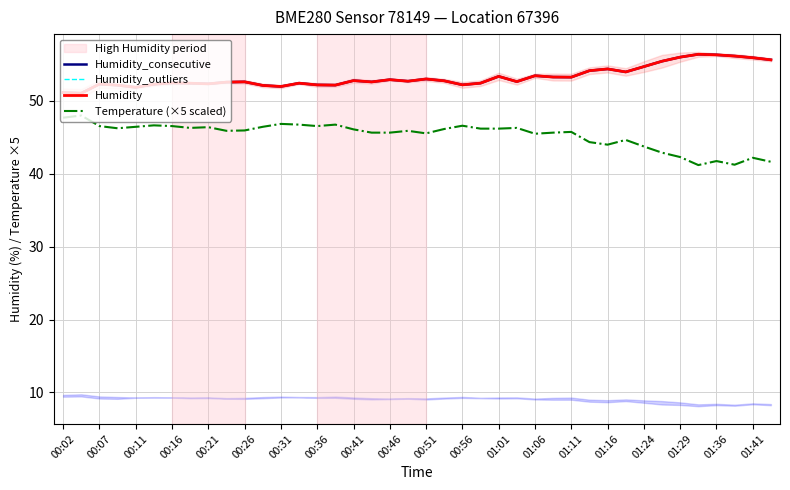

List the series in order of their peak value, highest first.

Humidity_consecutive, Humidity_outliers, Humidity, Temperature (×5 scaled)